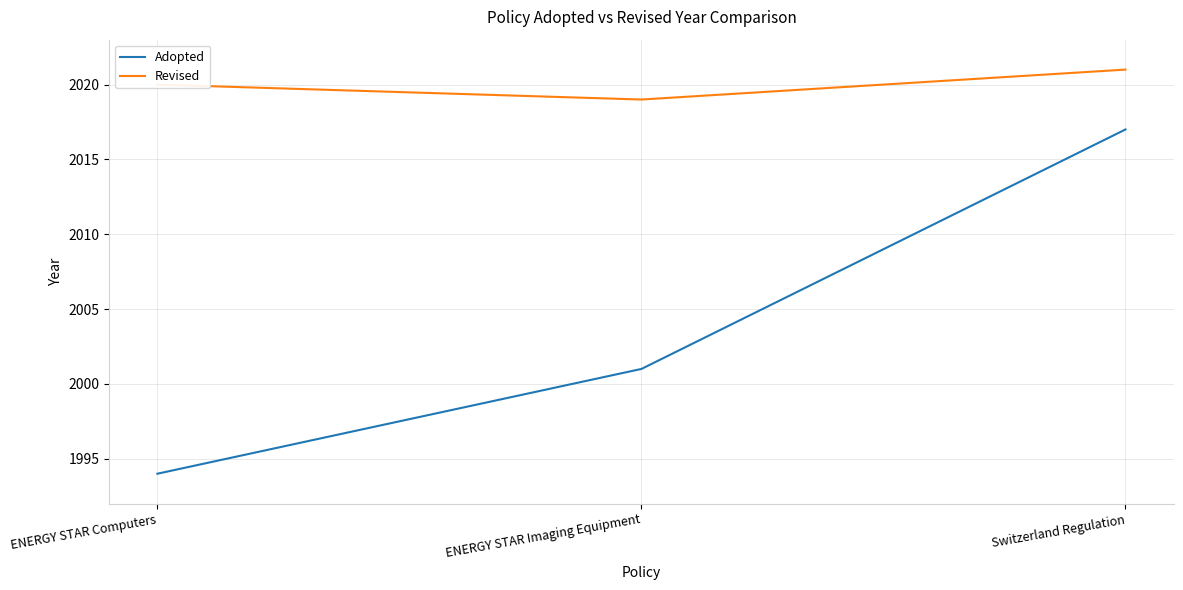

How many lines are shown in the chart?

2